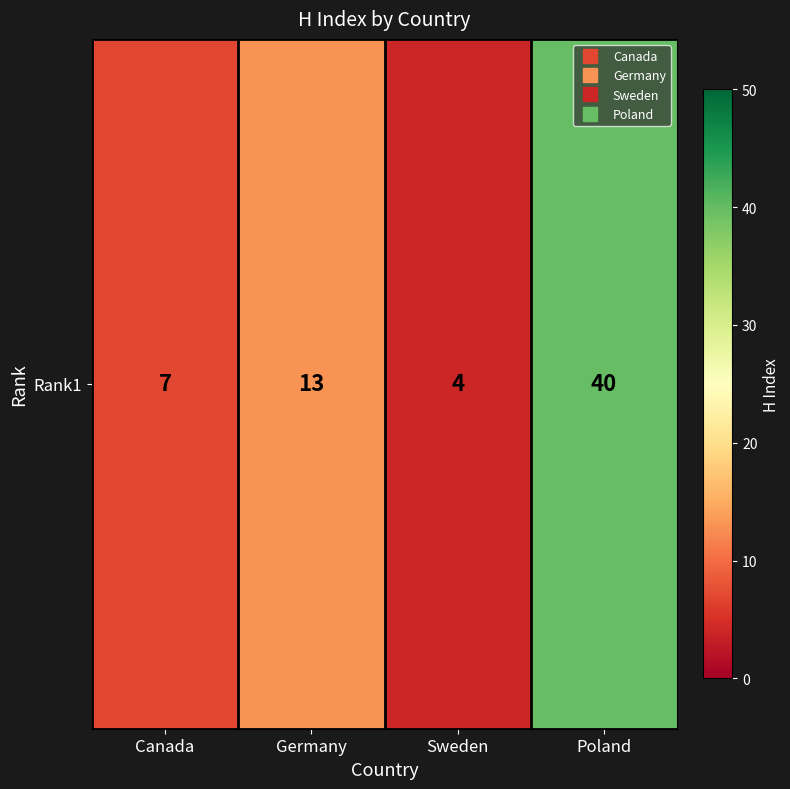

What is the greatest value displayed?

40